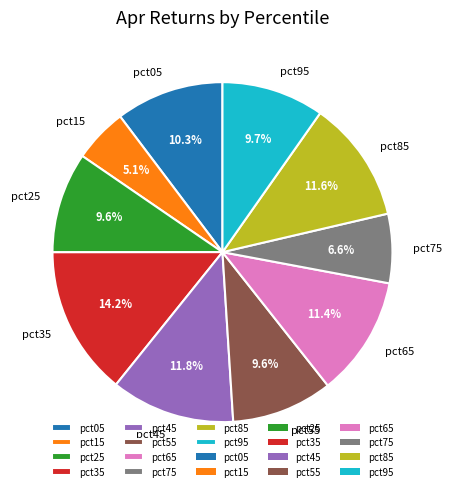

Is pct05 the majority of the pie?

No